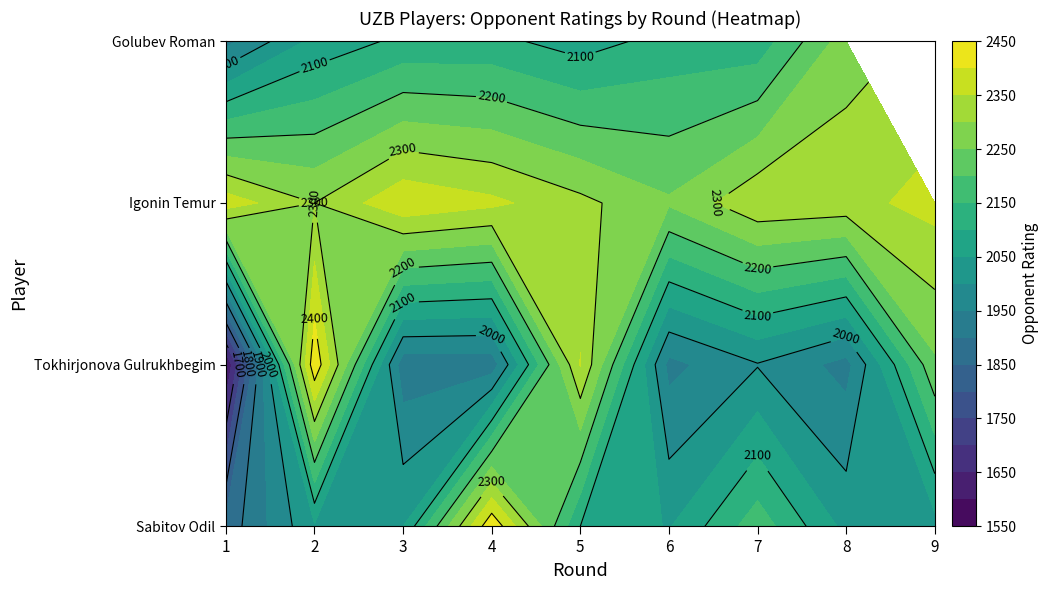

How many values in the Tokhirjonova Gulrukhbegim series exceed 1935?

4